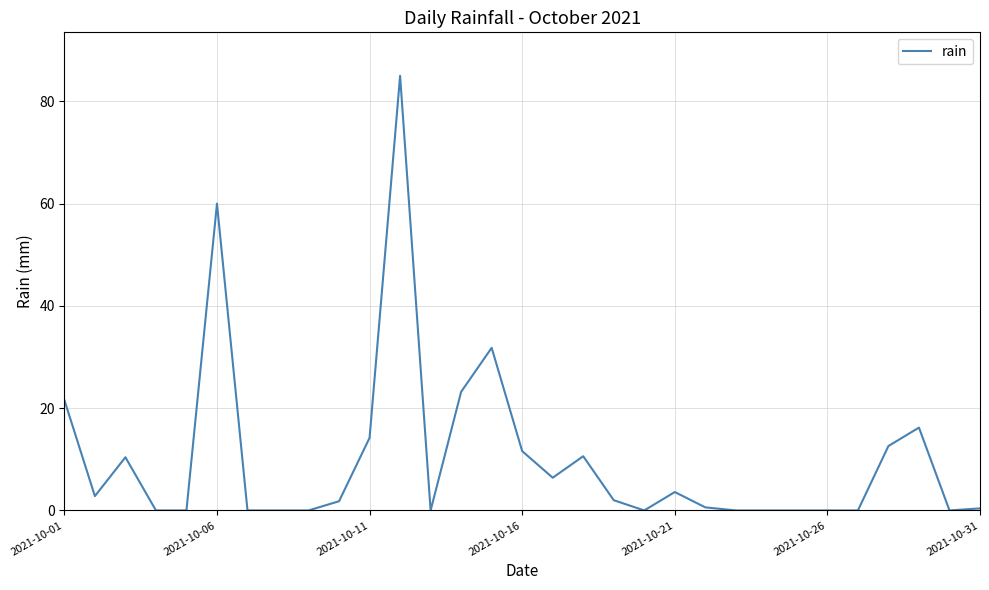

Count the number of data series in this chart.

1